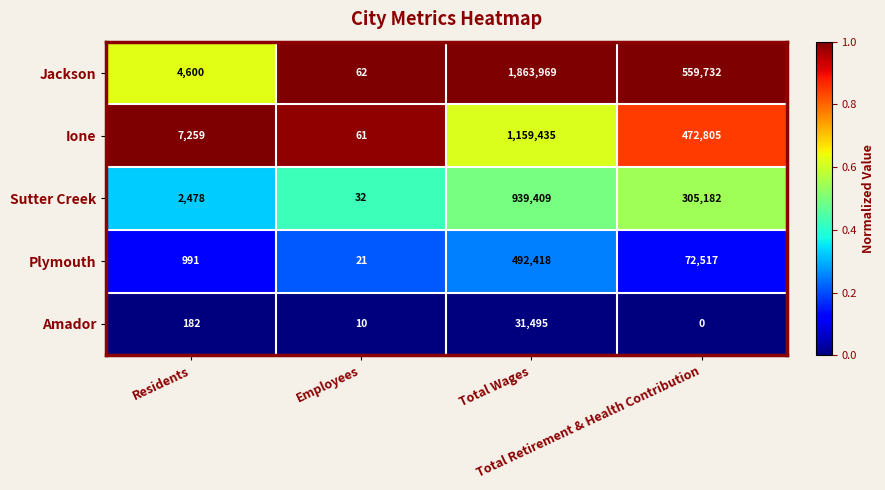

Between Residents and Employees, which series saw the biggest shift?

Ione